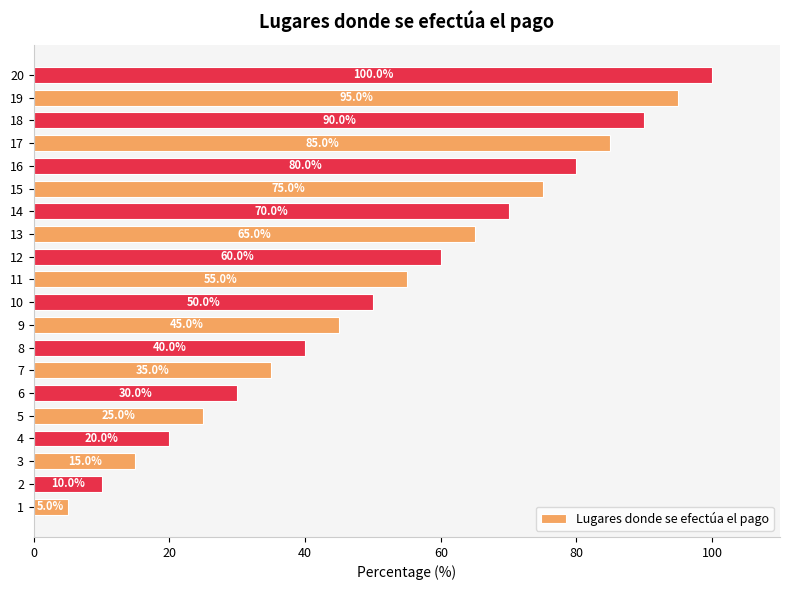

True or false: the data shows 28.6 at 18.

False